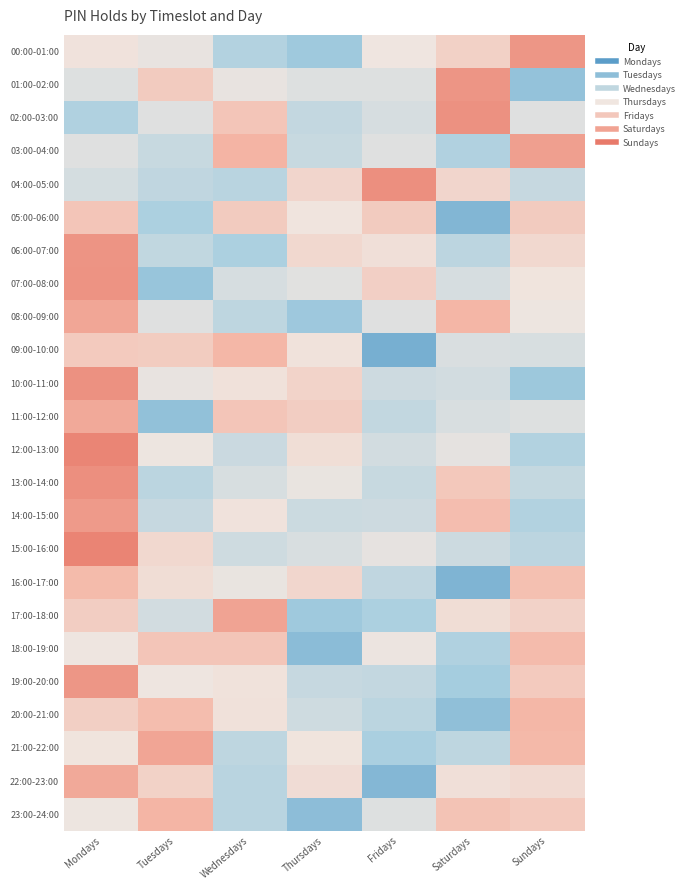

Count the number of categories in the chart.

7